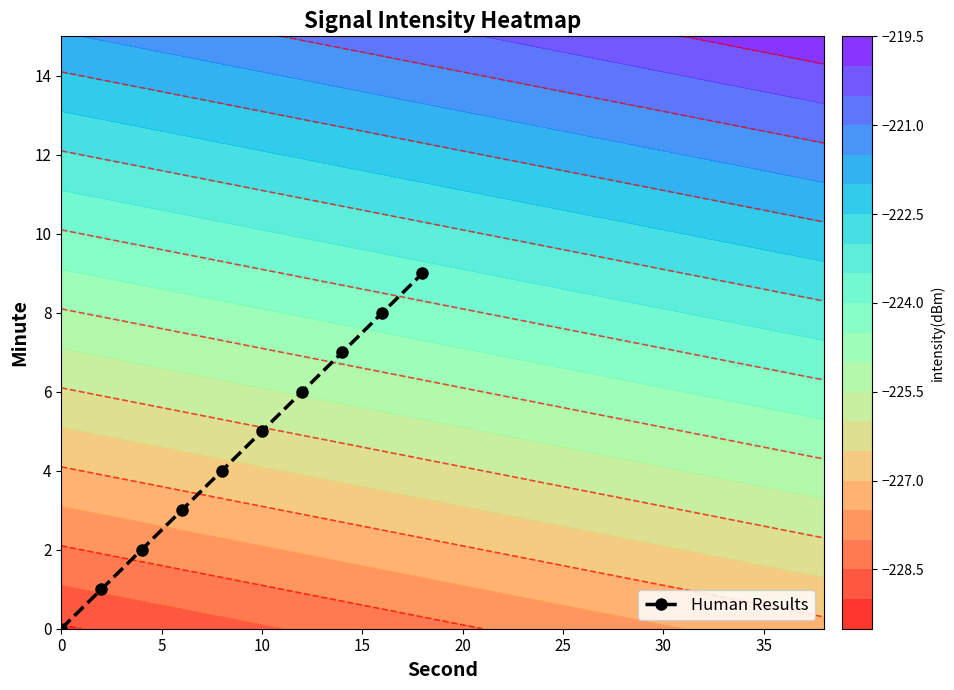

Reading right to left, list all the values displayed in this chart.

9	8	7	6	5	4	3	2	1	0